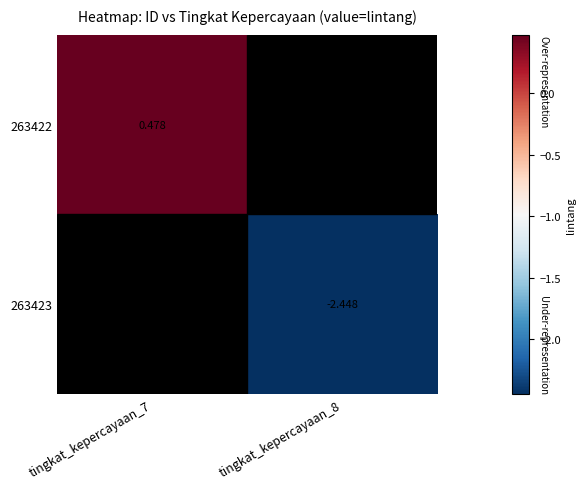

Rank the series by their average value, from highest to lowest.

263422, 263423